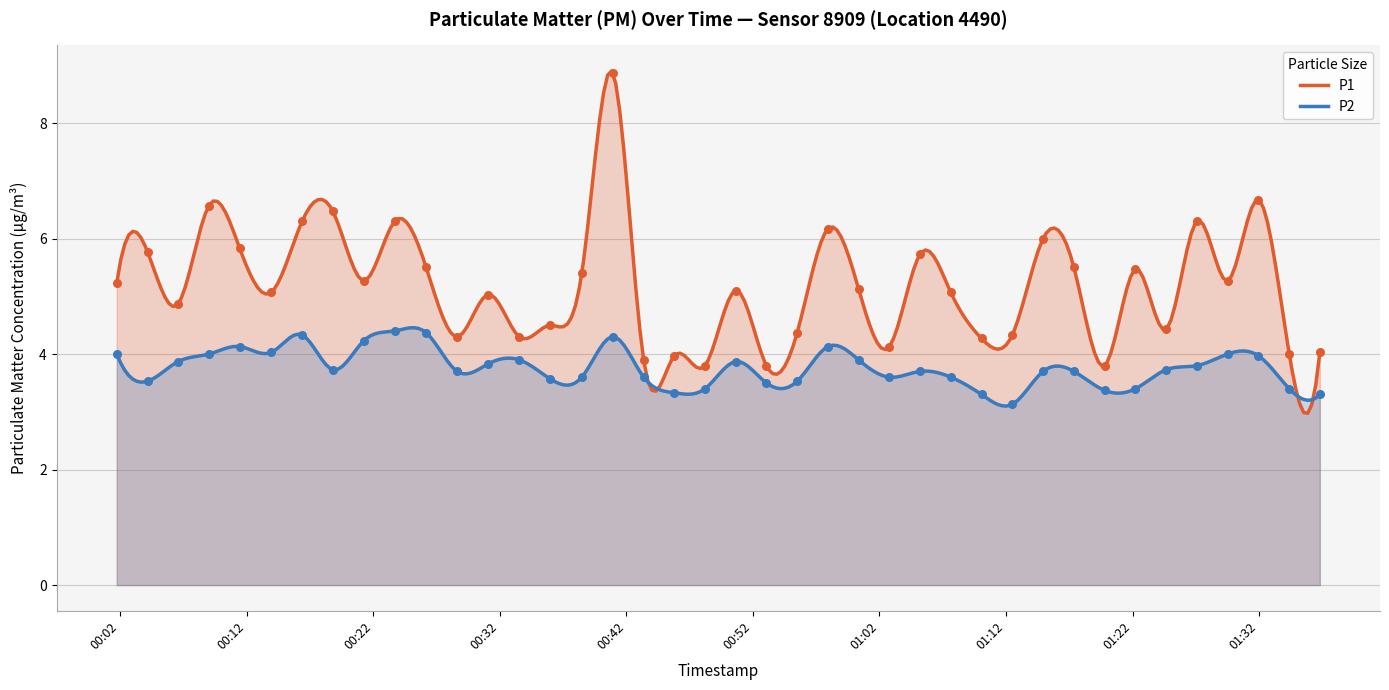

Which series contains the lowest Y value?

P2